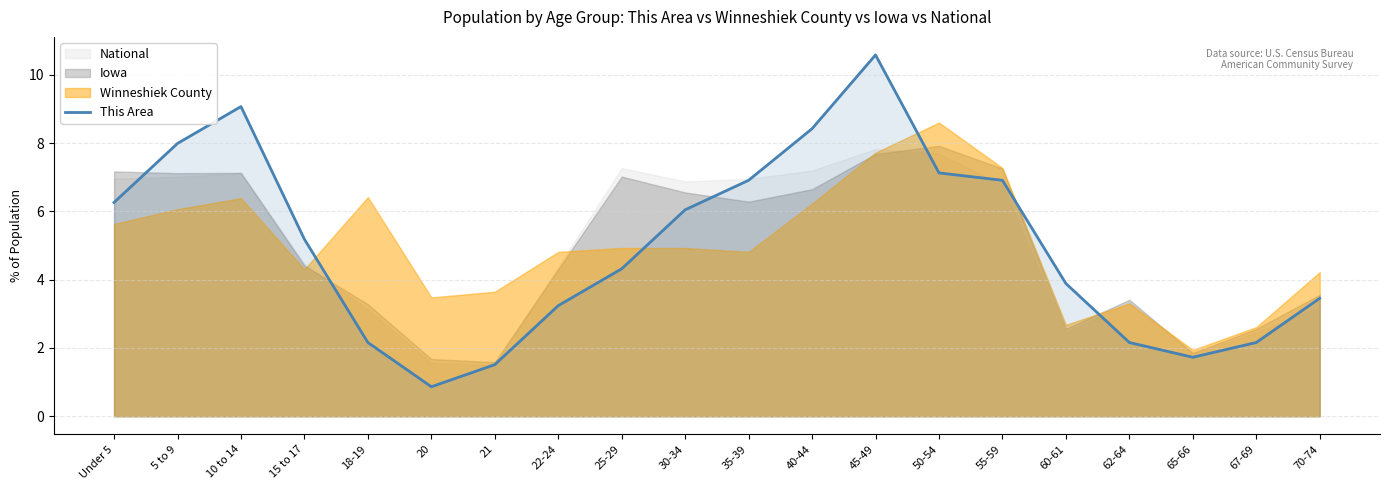

Is it true that the value at 20 is 0.6?

False